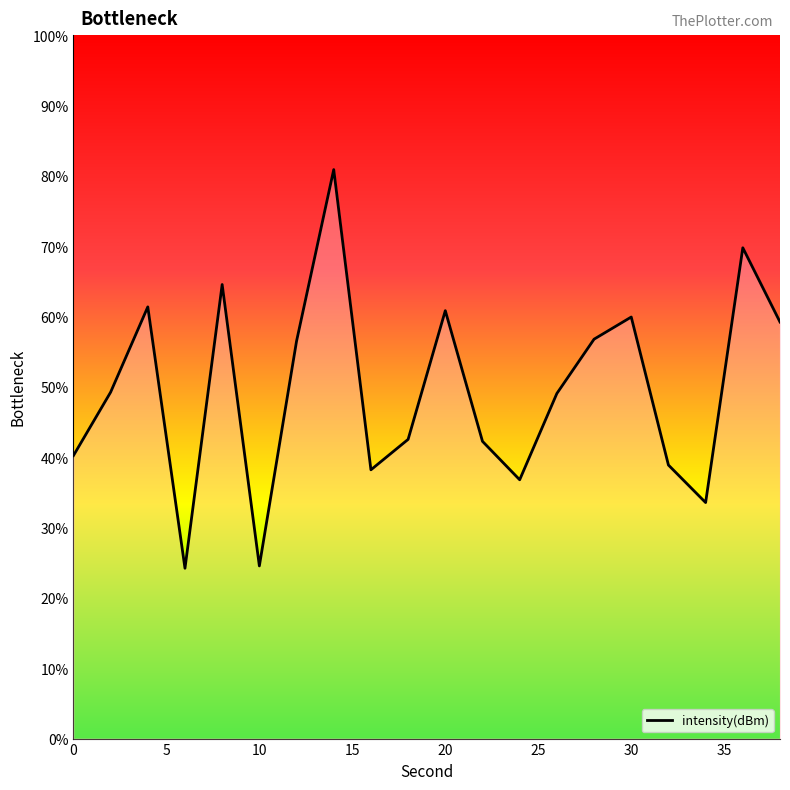

How many categories are shown in the chart?

20